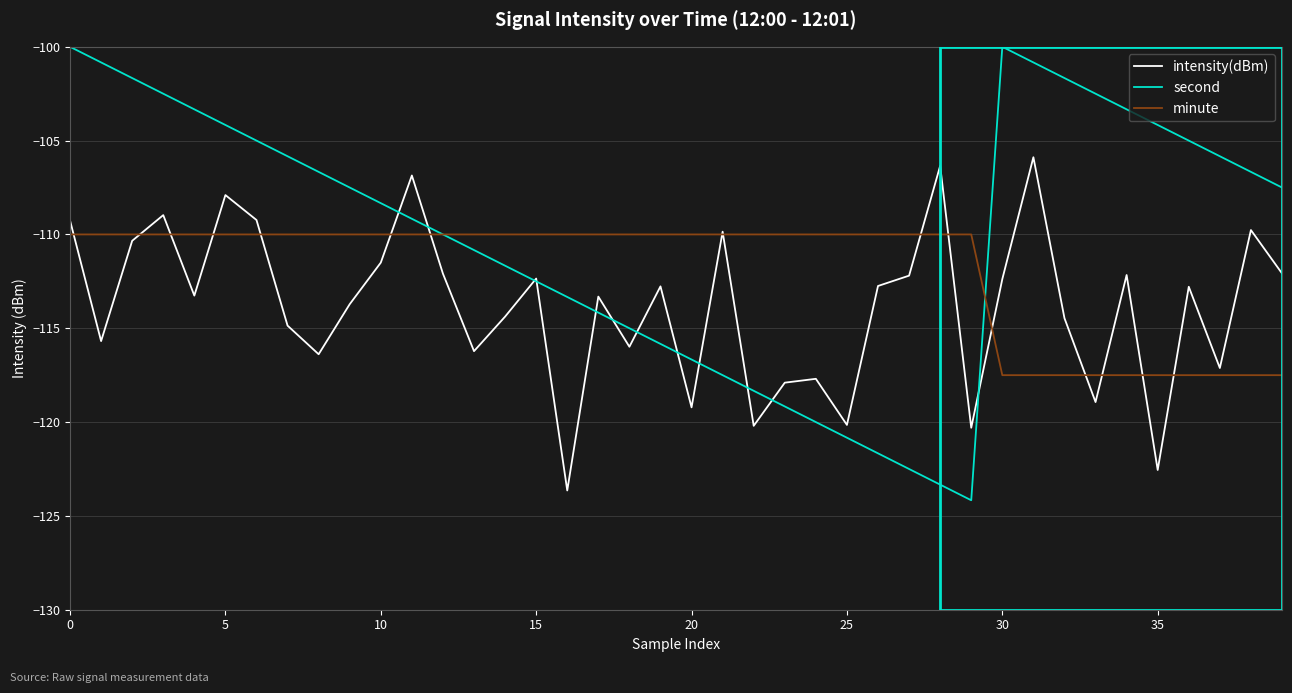

Which series has the largest range (max minus min)?

second